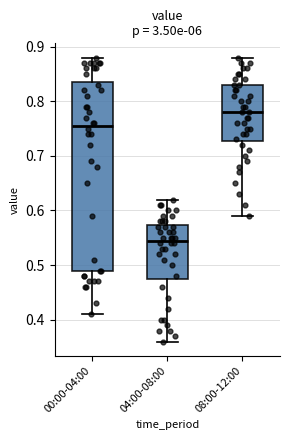

Which box is the tallest, from its lower edge to its upper edge?

00:00-04:00